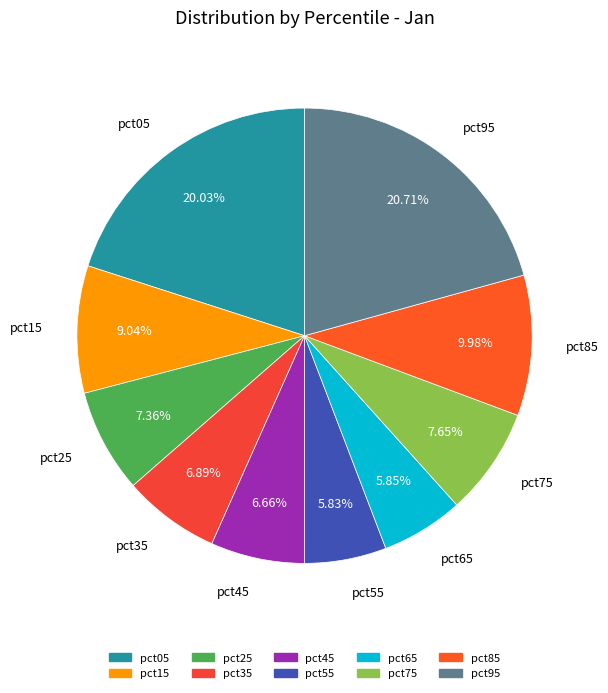

What portion of the pie excludes pct45?

93.3%